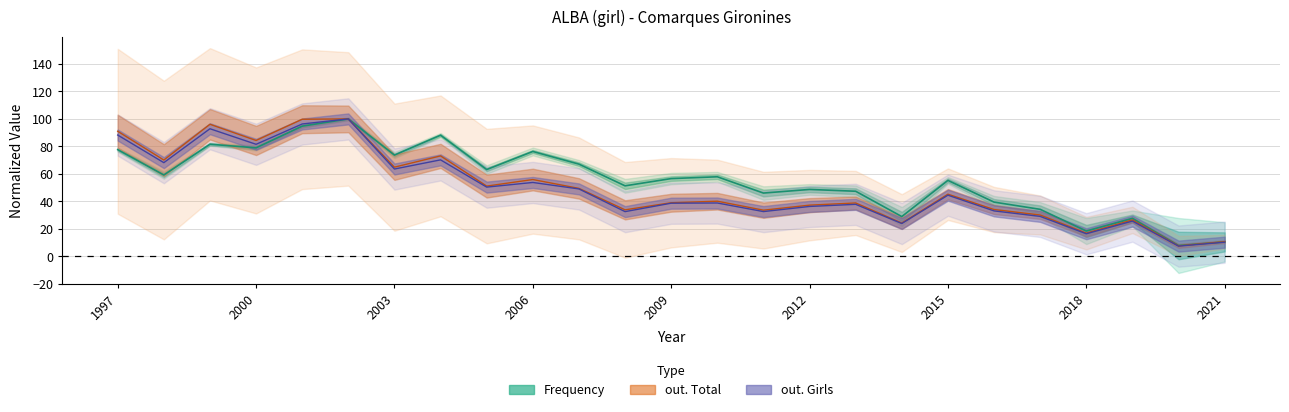

Where is out. Girls nearest to the value 53?

2006